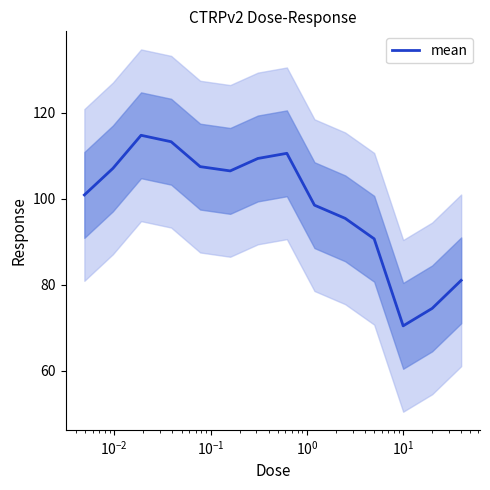

What is the maximum value for mean?

114.8